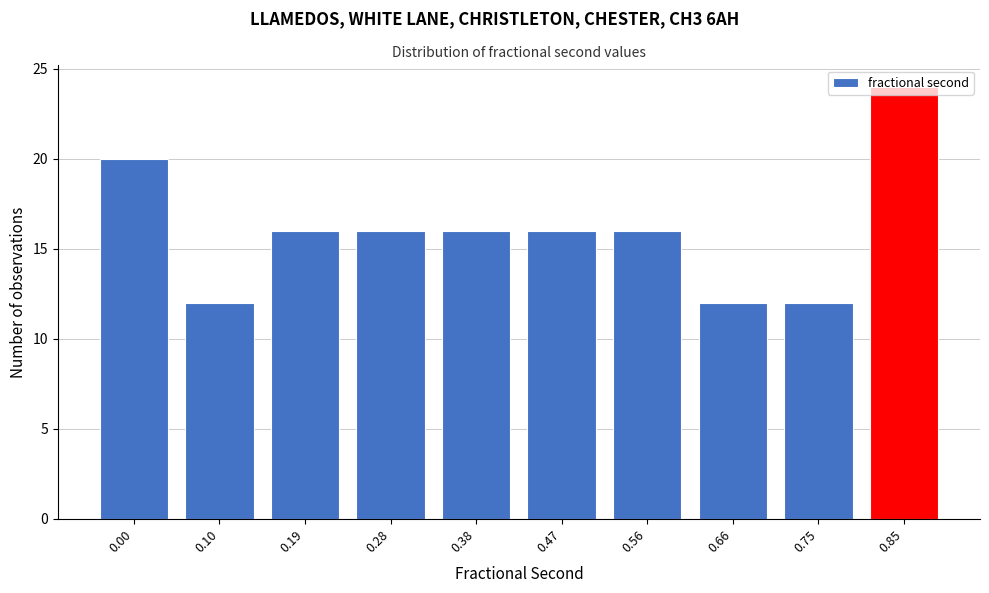

What is the value of the 8th bar from the left?

12